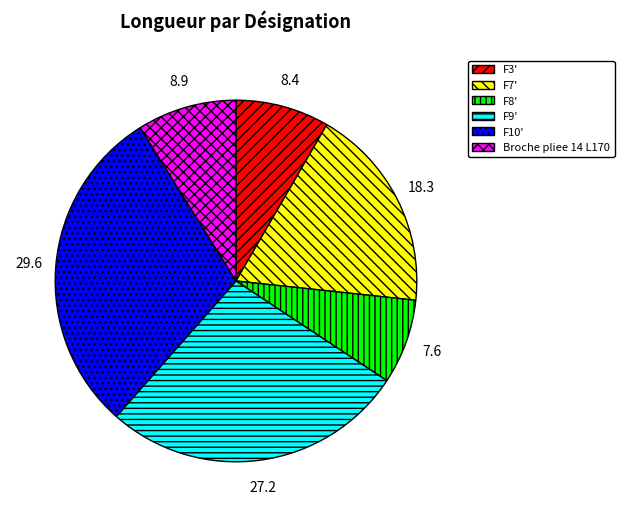

Is the sum of F9' and F3' greater than half?

No